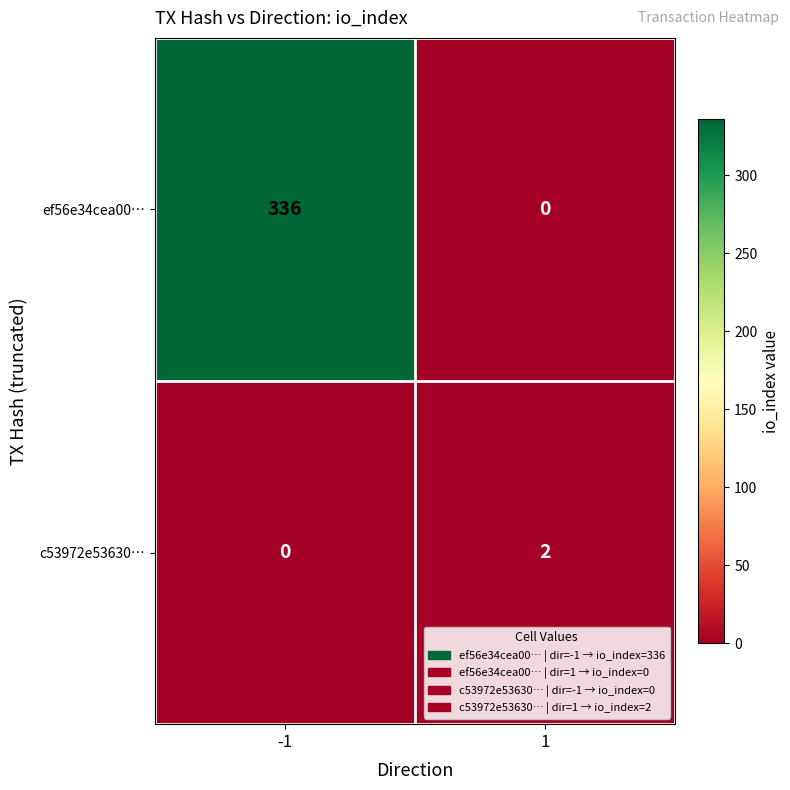

Reading right to left, transcribe all the data shown in this chart.

ef56e34cea00…: 0	336
c53972e53630…: 2	0